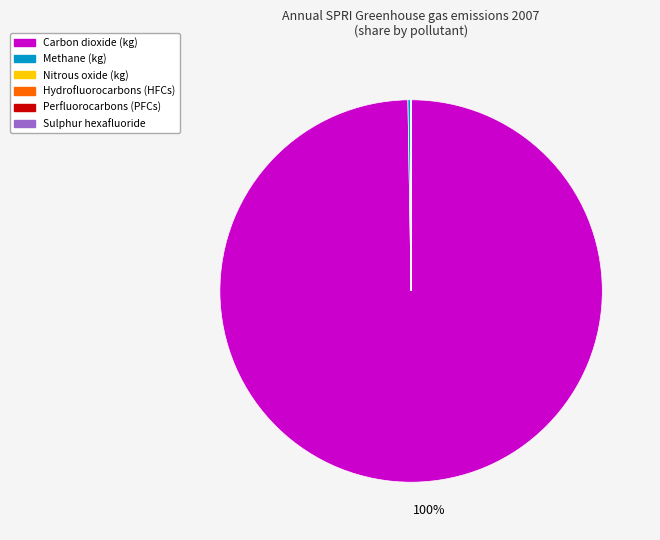

Which category accounts for the majority?

Carbon dioxide (kg)